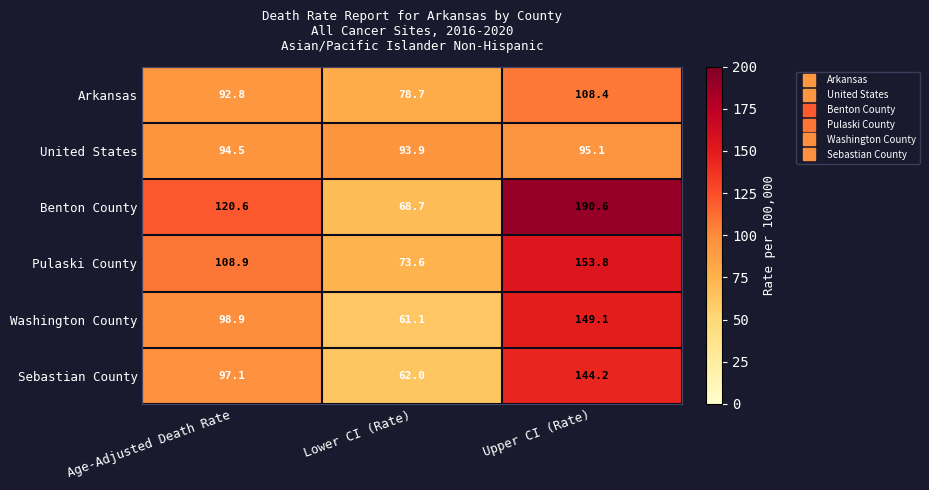

Between Age-Adjusted Death Rate and Lower CI (Rate), which series saw the biggest shift?

Benton County